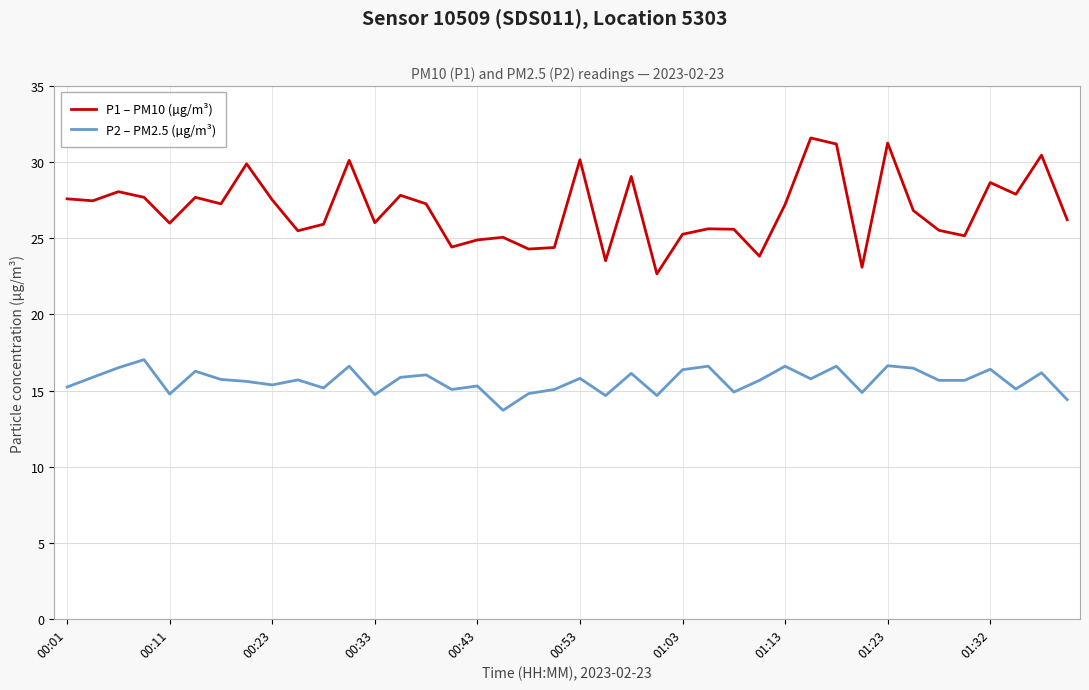

Which series has the largest range (max minus min)?

P1 – PM10 (µg/m³)